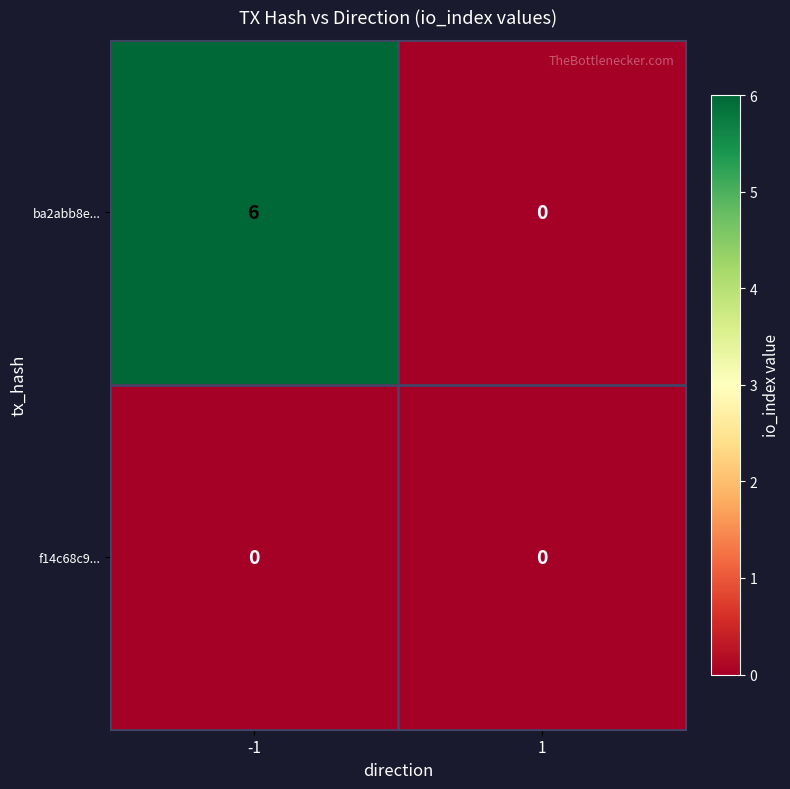

At which category is the sum across all series the highest?

-1